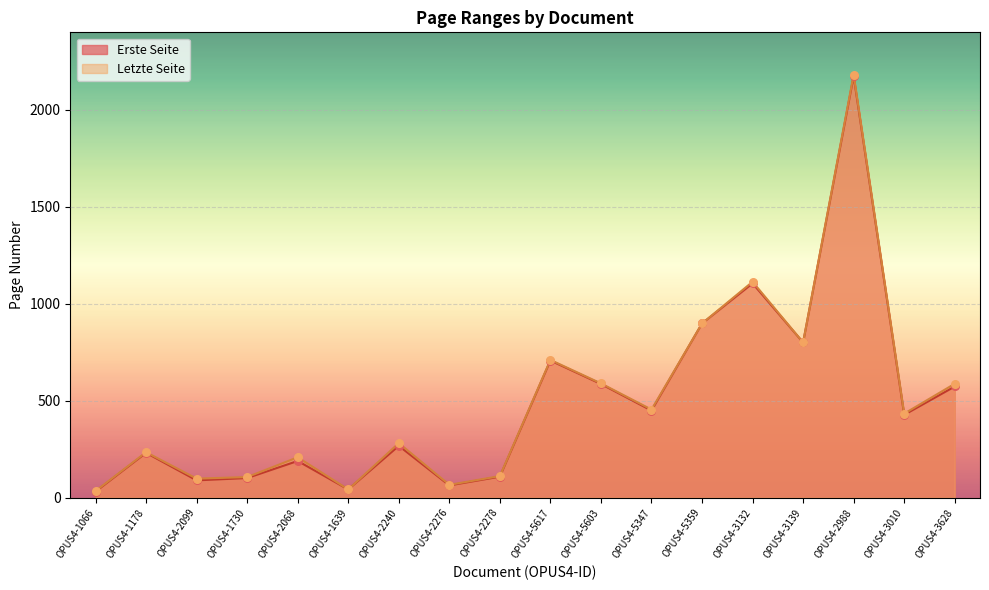

Approximately how many times larger is the value at OPUS4-5603 compared to OPUS4-3628?

1.0